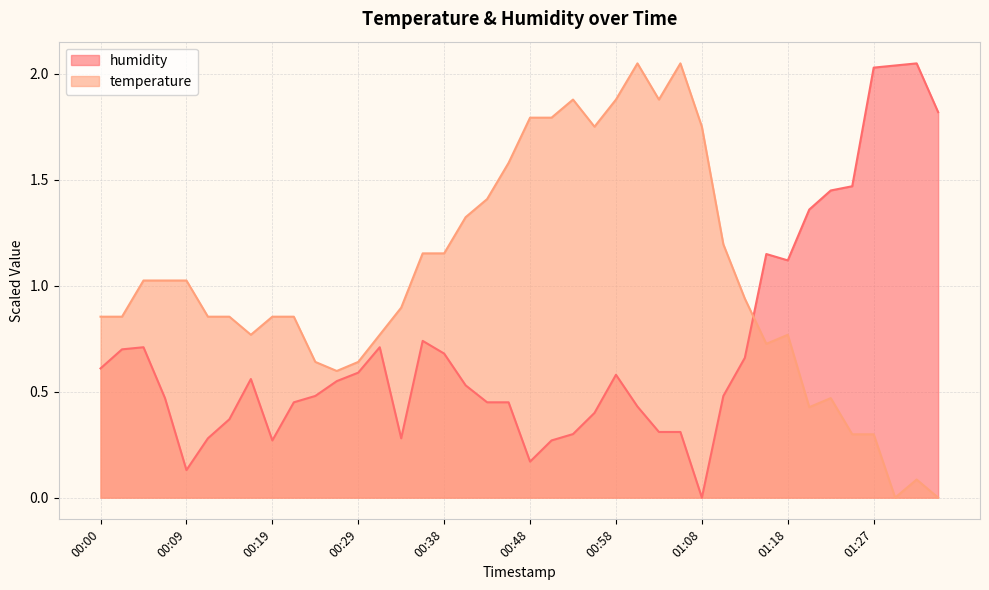

What is the difference between the temperature values at 01:22 and 00:31?

0.3